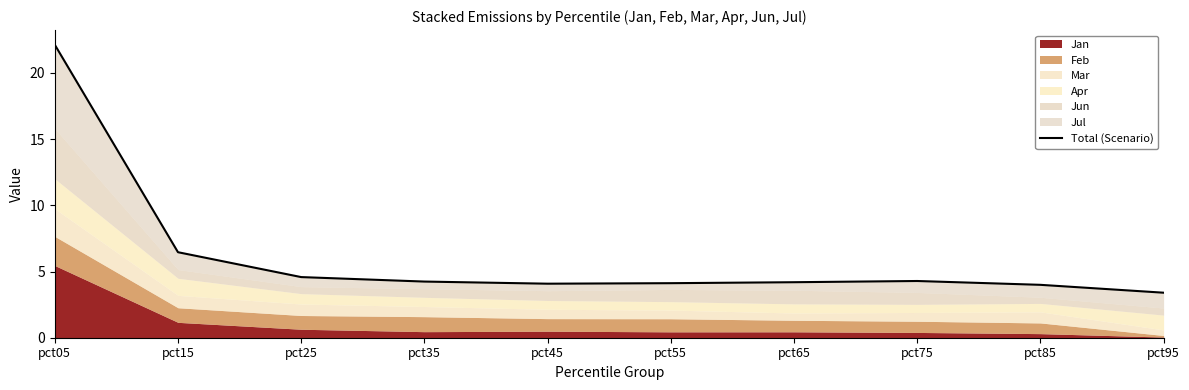

How many points are higher than both their immediate neighbors (excluding endpoints)?

1